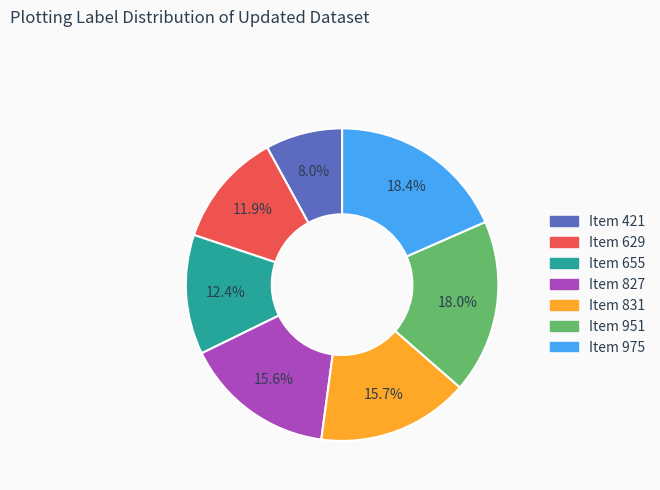

Is Item 629 the majority of the pie?

No